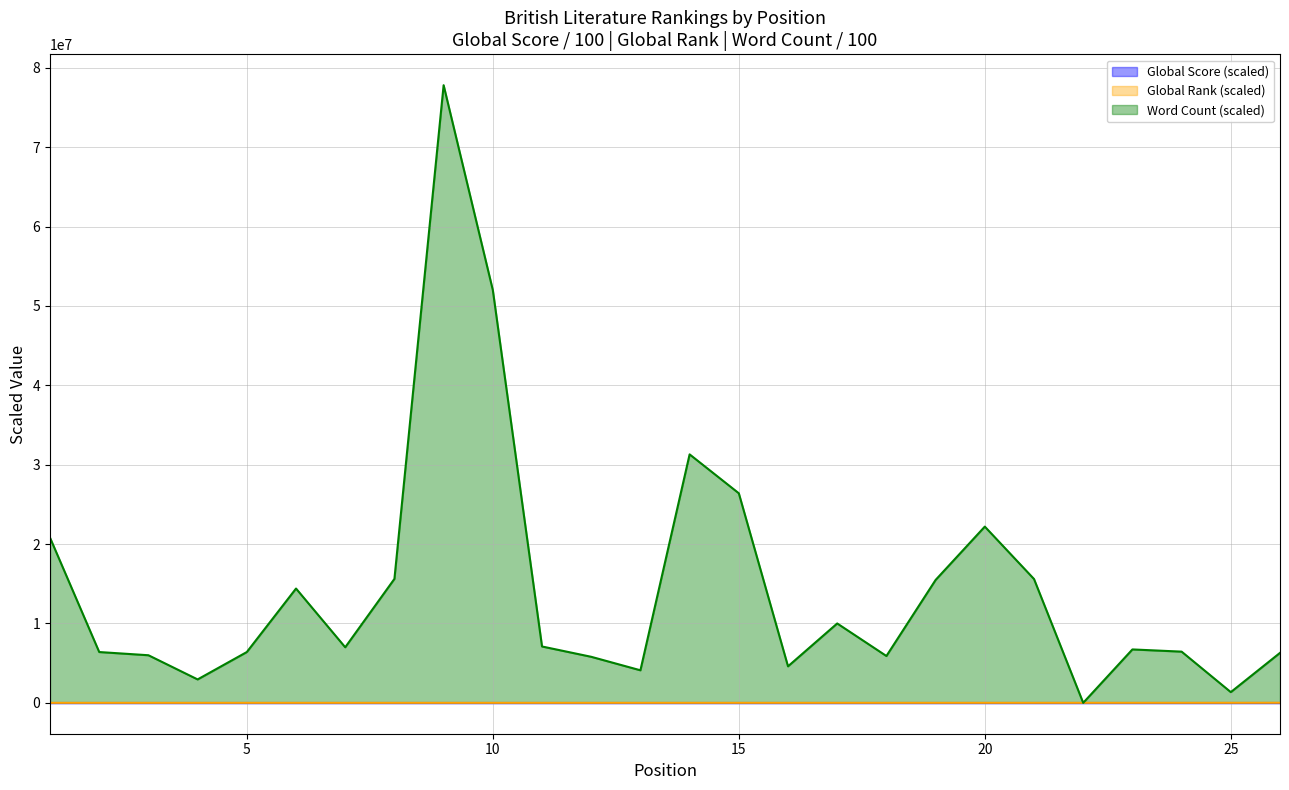

Which category has the lowest value across all series?

22